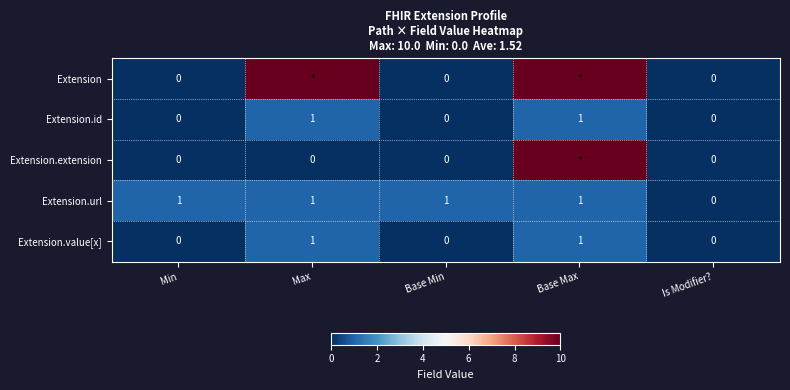

What is the sum of all Extension.url values?

4